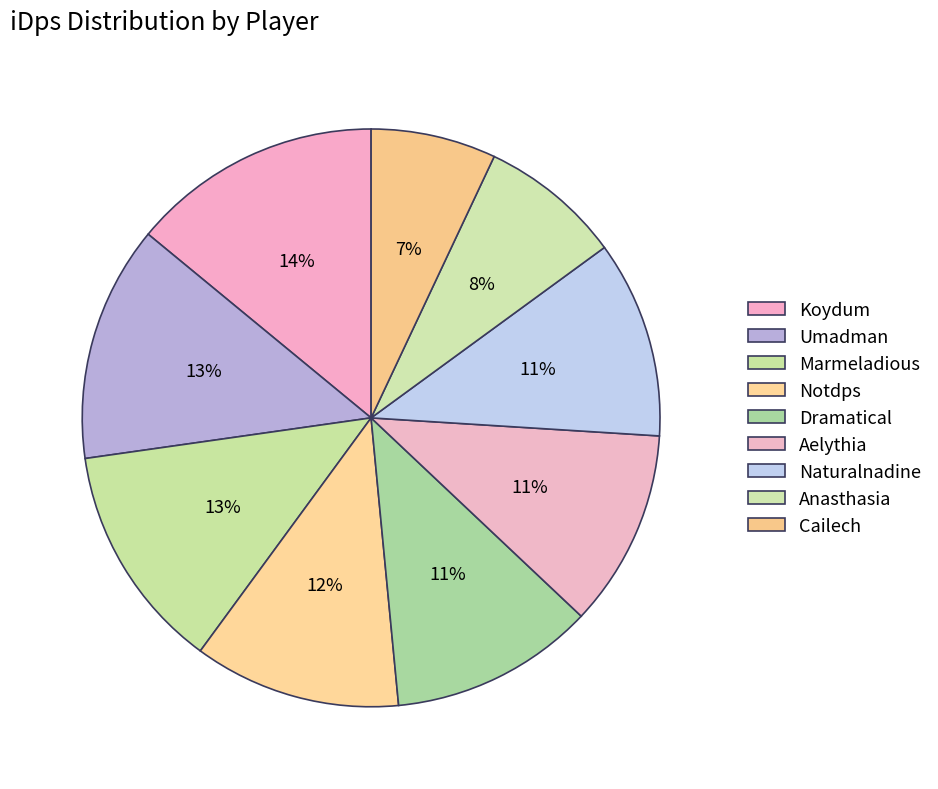

Does any single category account for the majority?

No